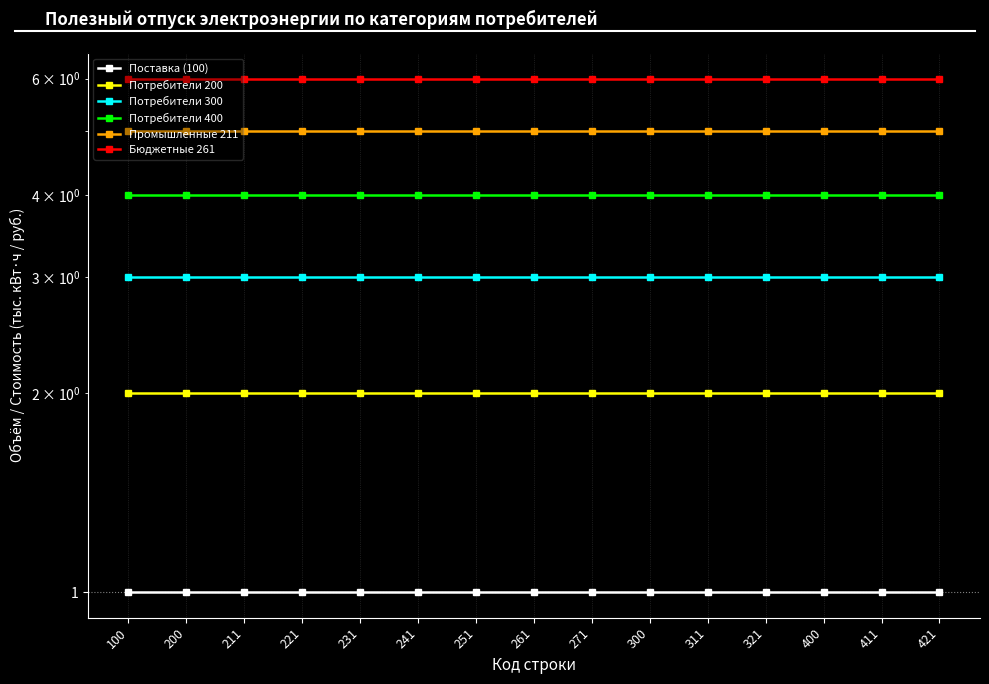

What is the average value of the Потребители 300 series?

3